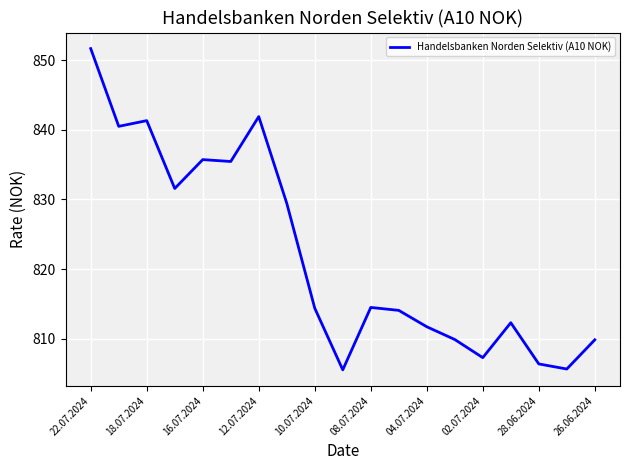

What is the maximum value shown in the chart?

851.6